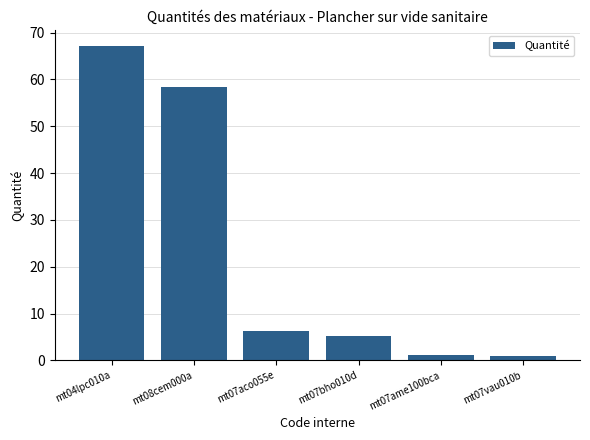

At which label is the value closest to 34?

mt08cem000a